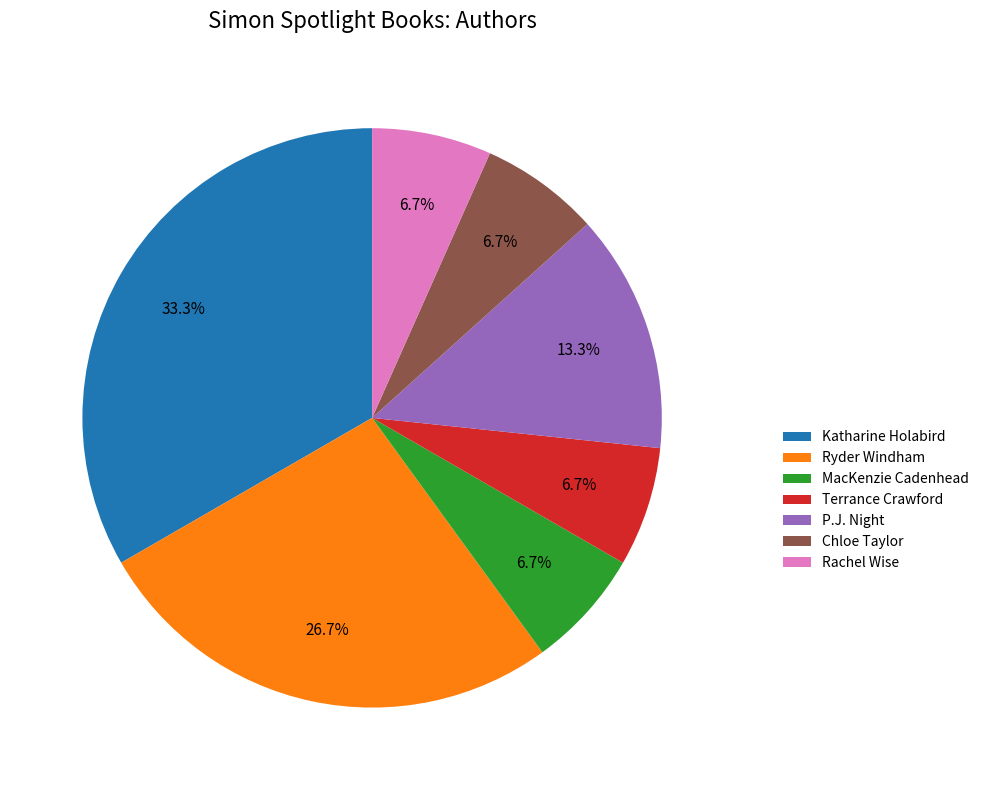

Does any single category account for the majority?

No